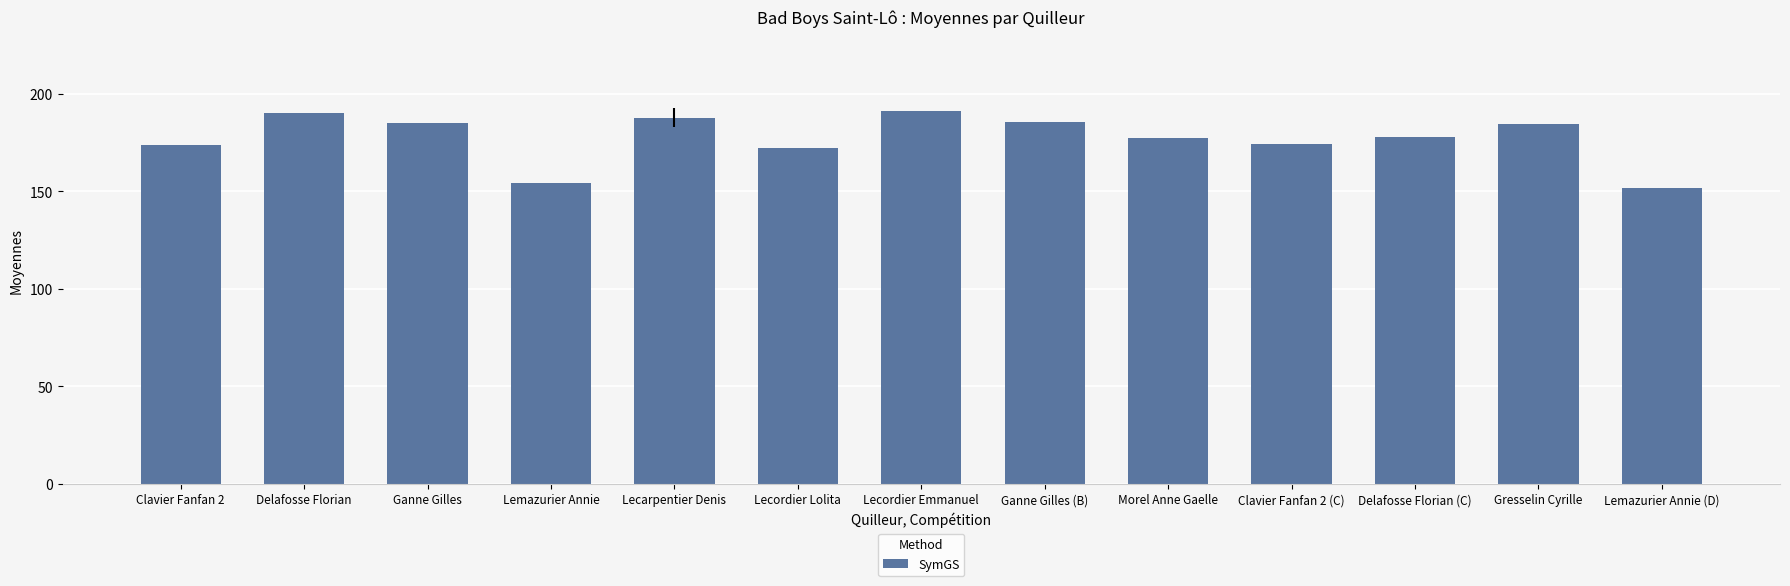

How many bars are there in total?

13